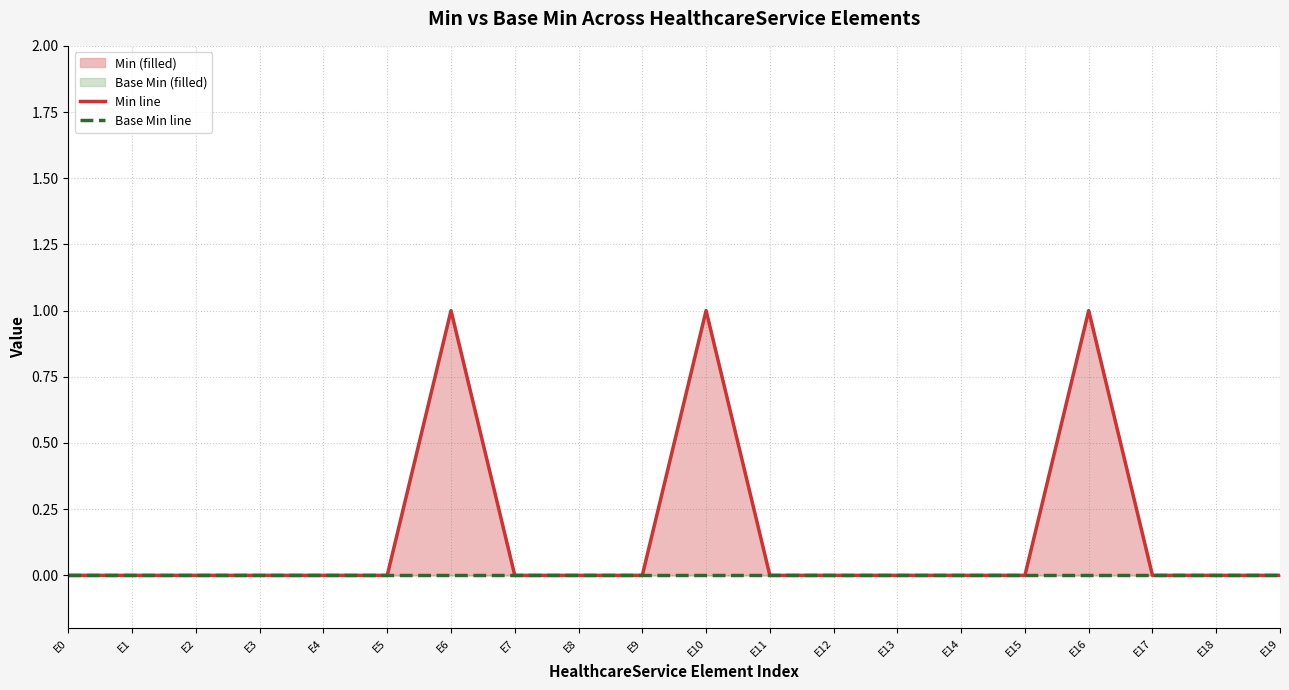

True or false: Base Min line and Min line intersect in this chart.

False